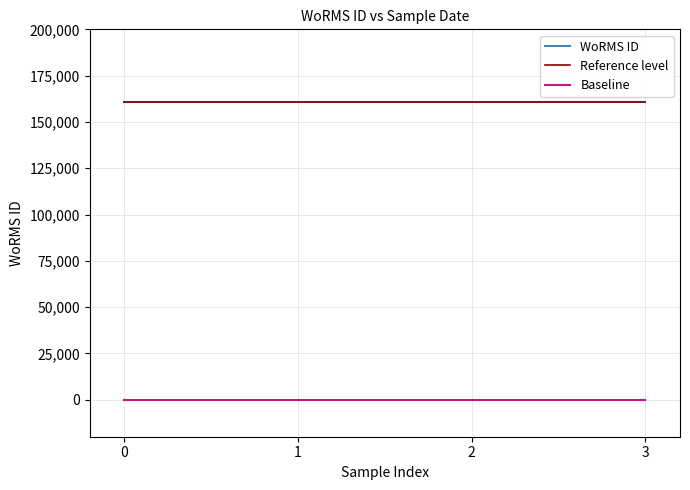

The value of WoRMS ID at 1 is 160572. True or false?

True